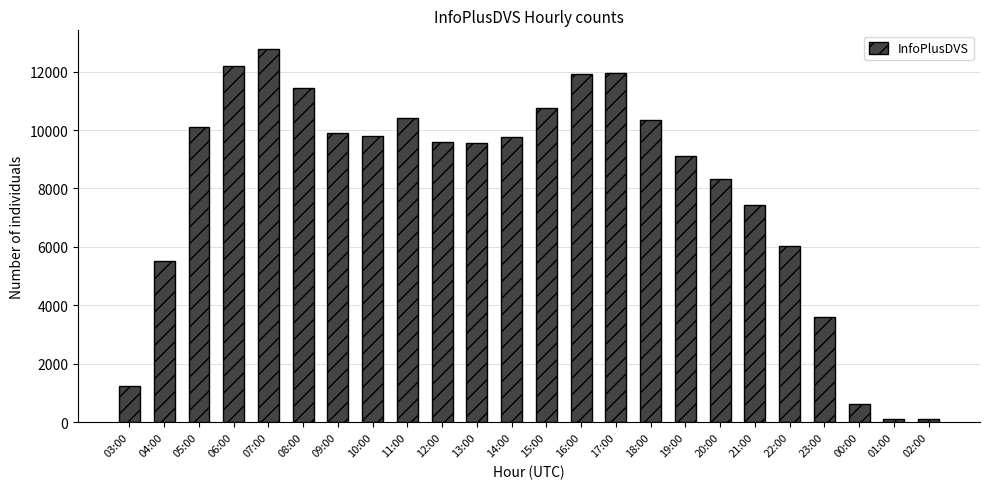

What is the label of the 16th bar from the right?

11:00